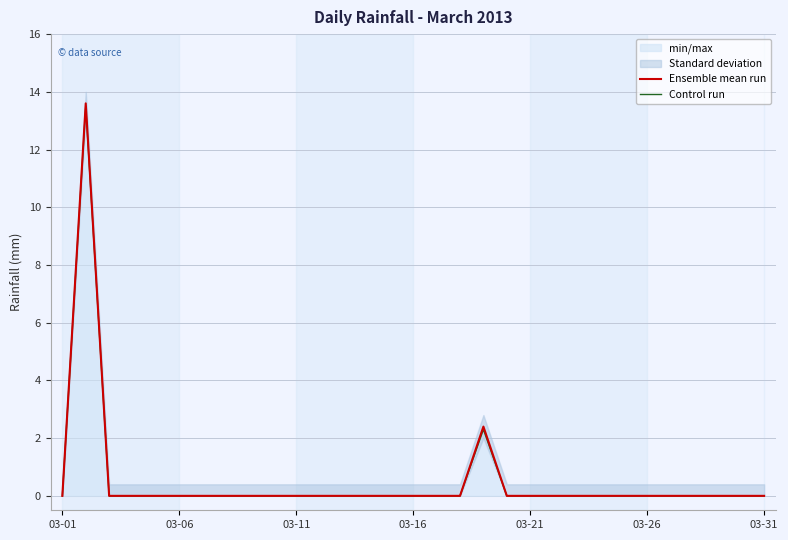

How many lines are shown in the chart?

2